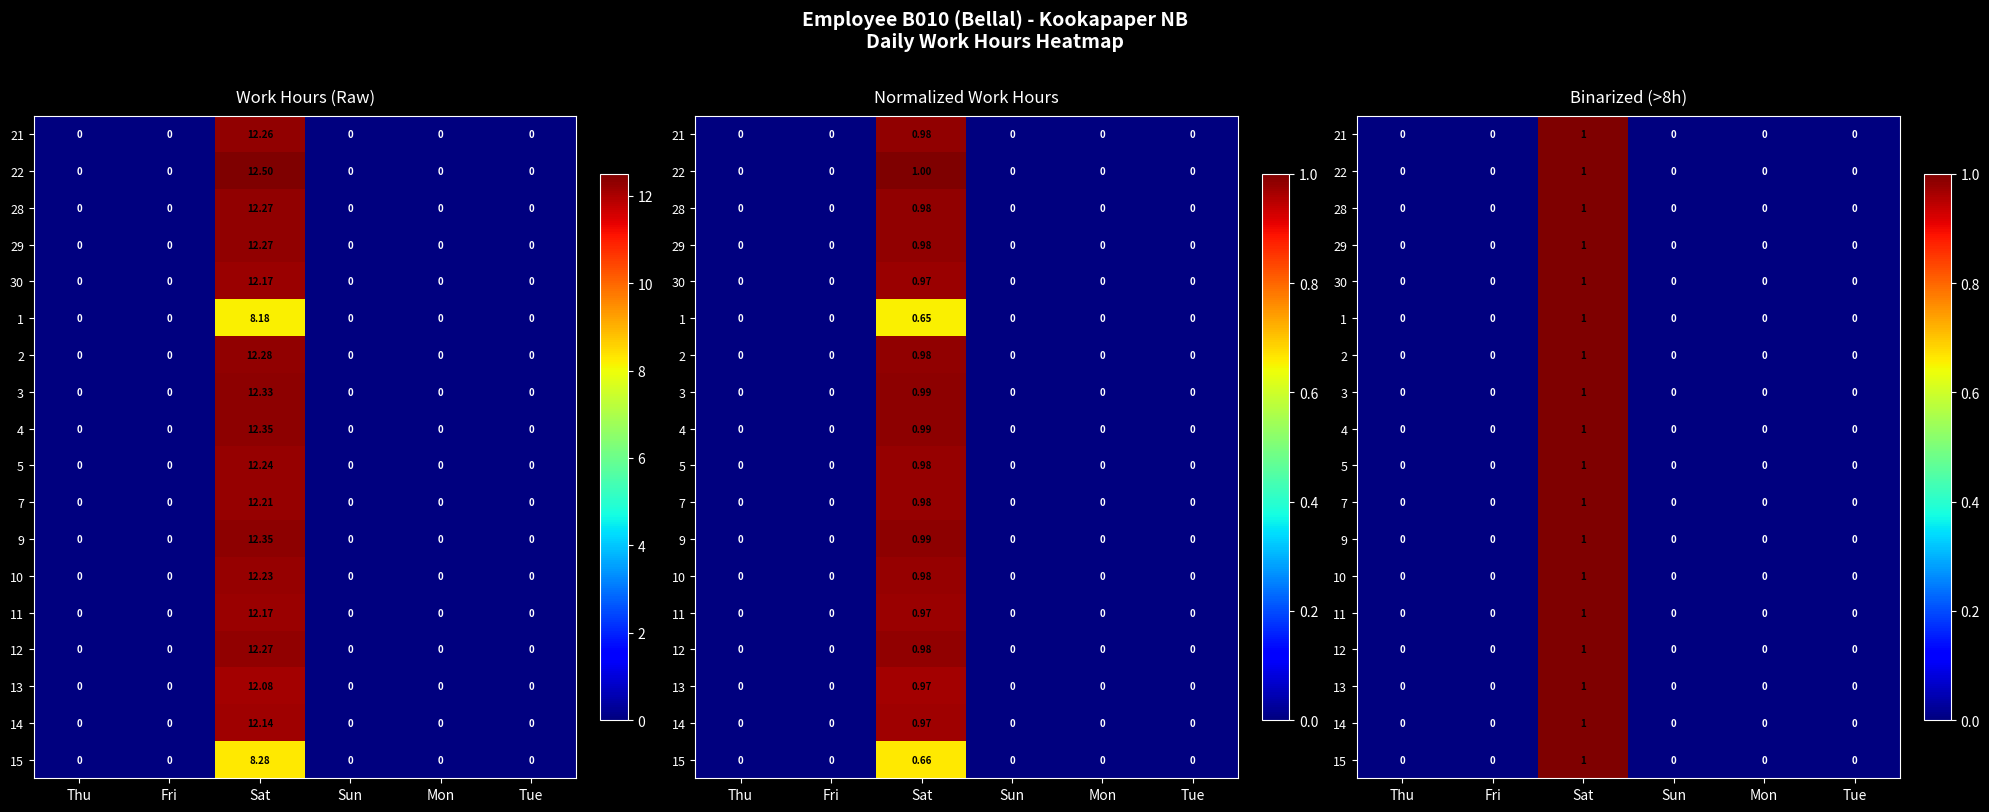

At which category does the chart reach its peak across all series?

Sat